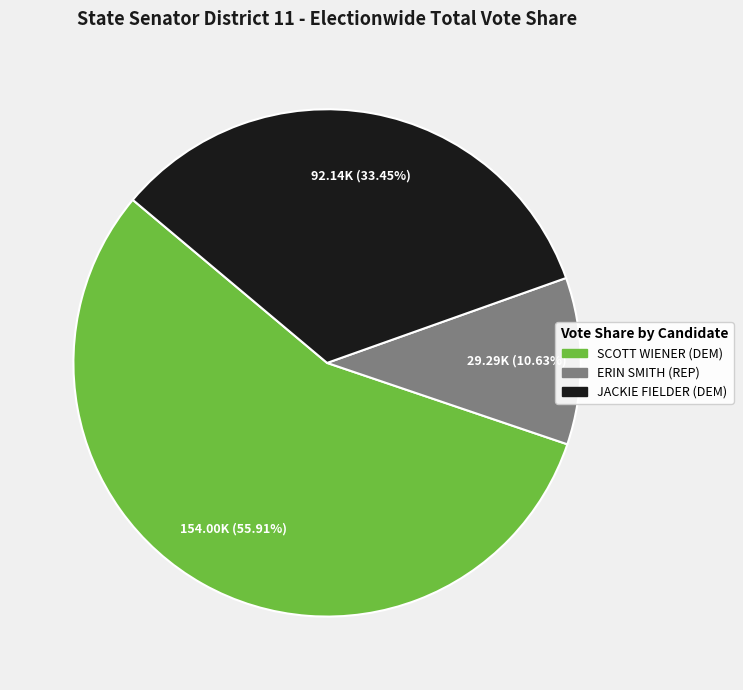

Is there any slice that represents more than half of the pie?

Yes